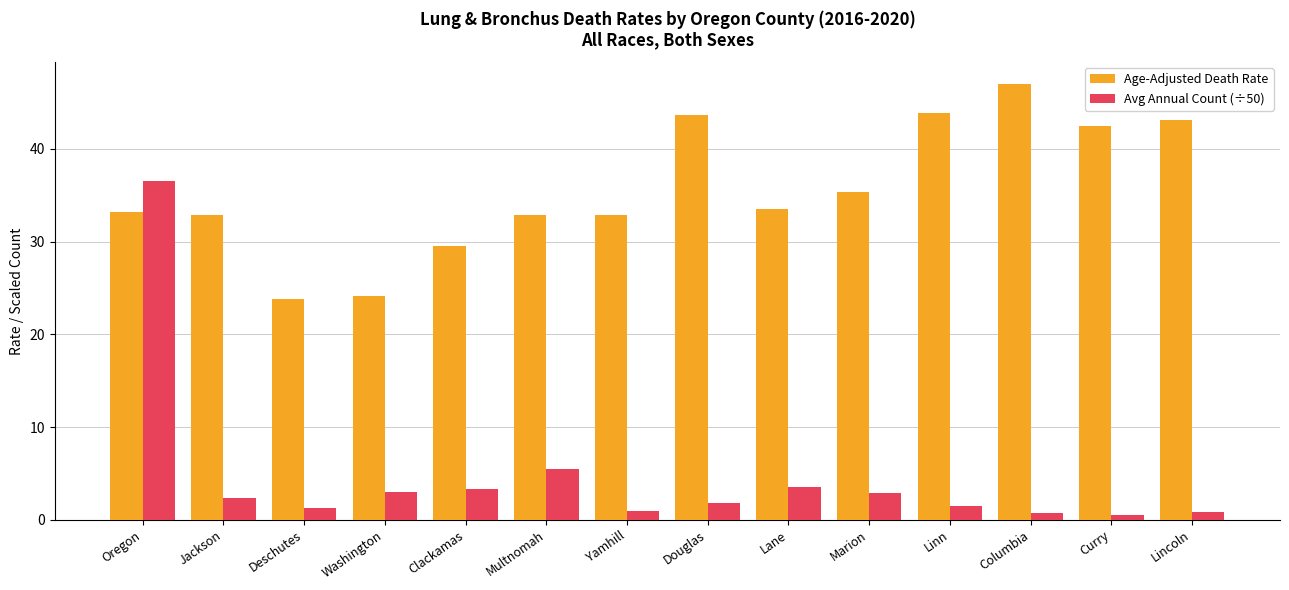

What is the average value of the Age-Adjusted Death Rate series?

35.6